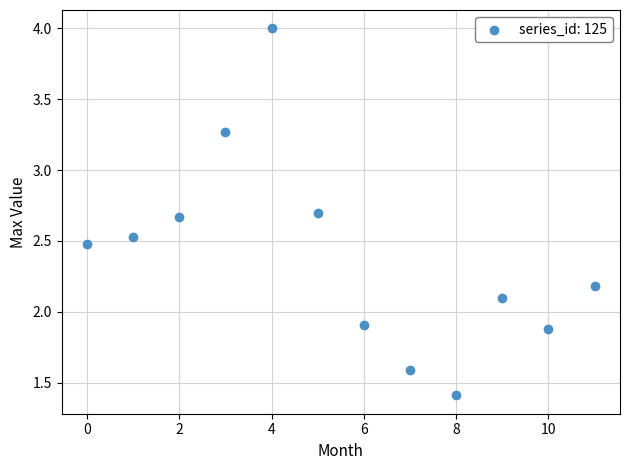

What is the average Y value?

2.4